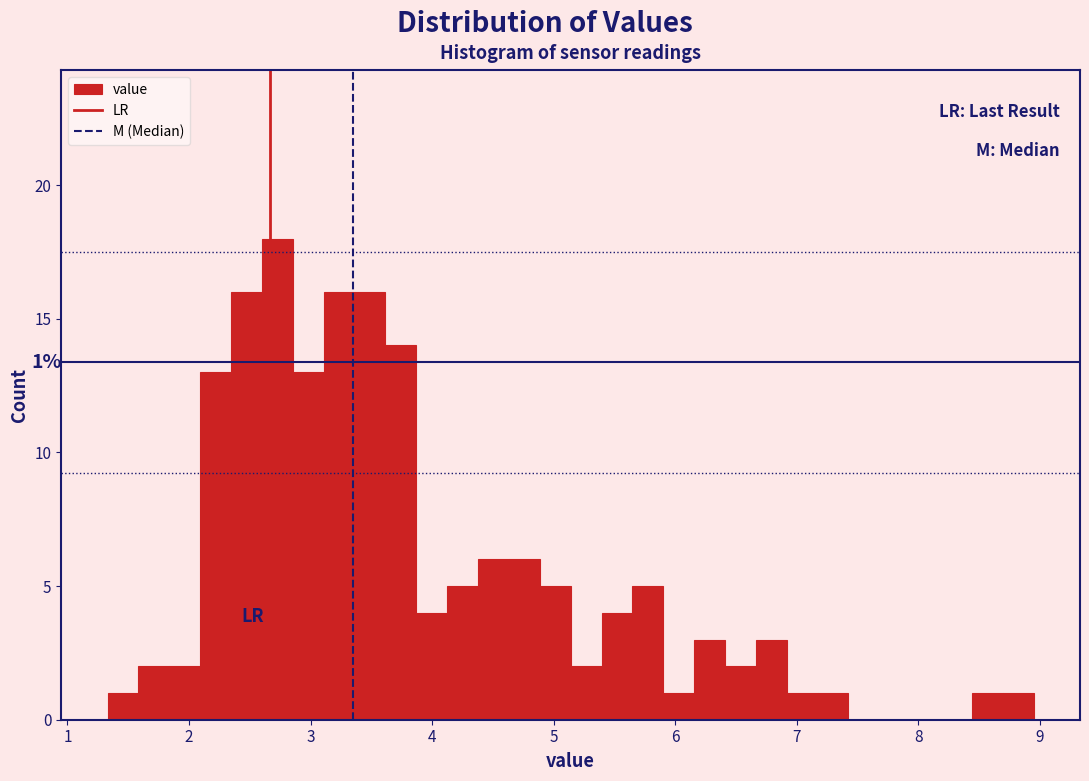

Around what value on the x-axis is the tallest bar? Give the approximate position of its centre, as read against the axis.

2.7